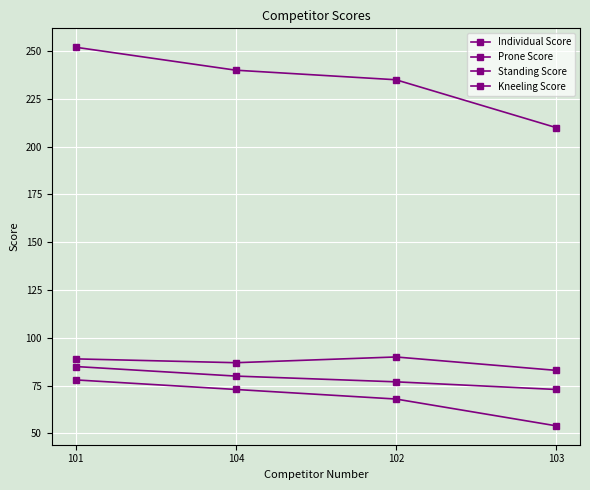

How many lines are shown in the chart?

4